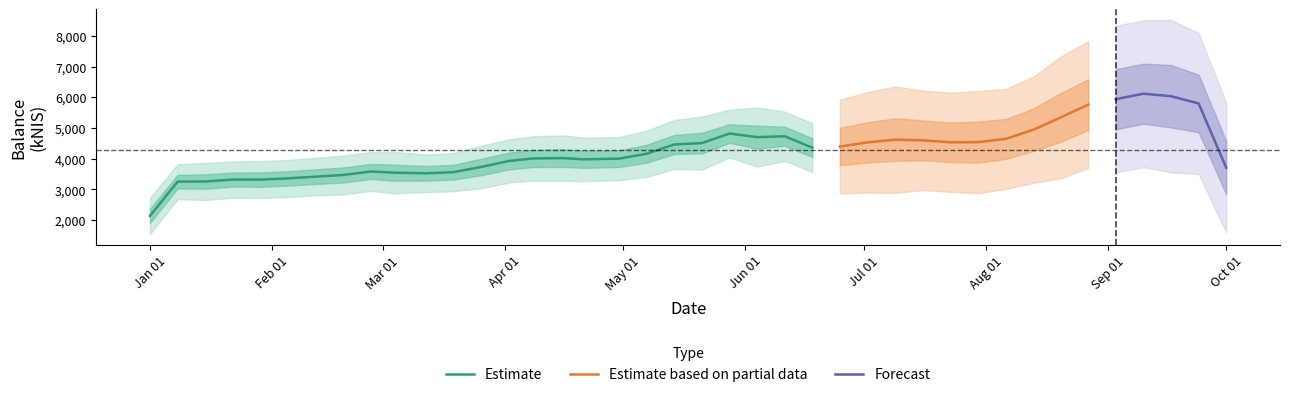

List the labels in order of value, smallest first.

1, 0, 3, 5, 2, 4, 6, 10, 11, 8, 7, 9, 12, 17, 13, 16, 14, 15, 18, 25, 21, 24, 19, 23, 29, 28, 31, 26, 30, 32, 20, 27, 39, 22, 33, 34, 38, 36, 35, 37